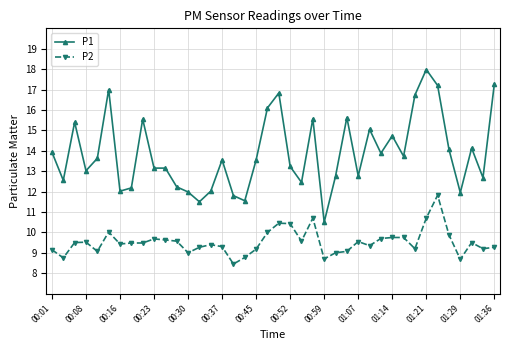

What is the minimum value for P1?

10.5